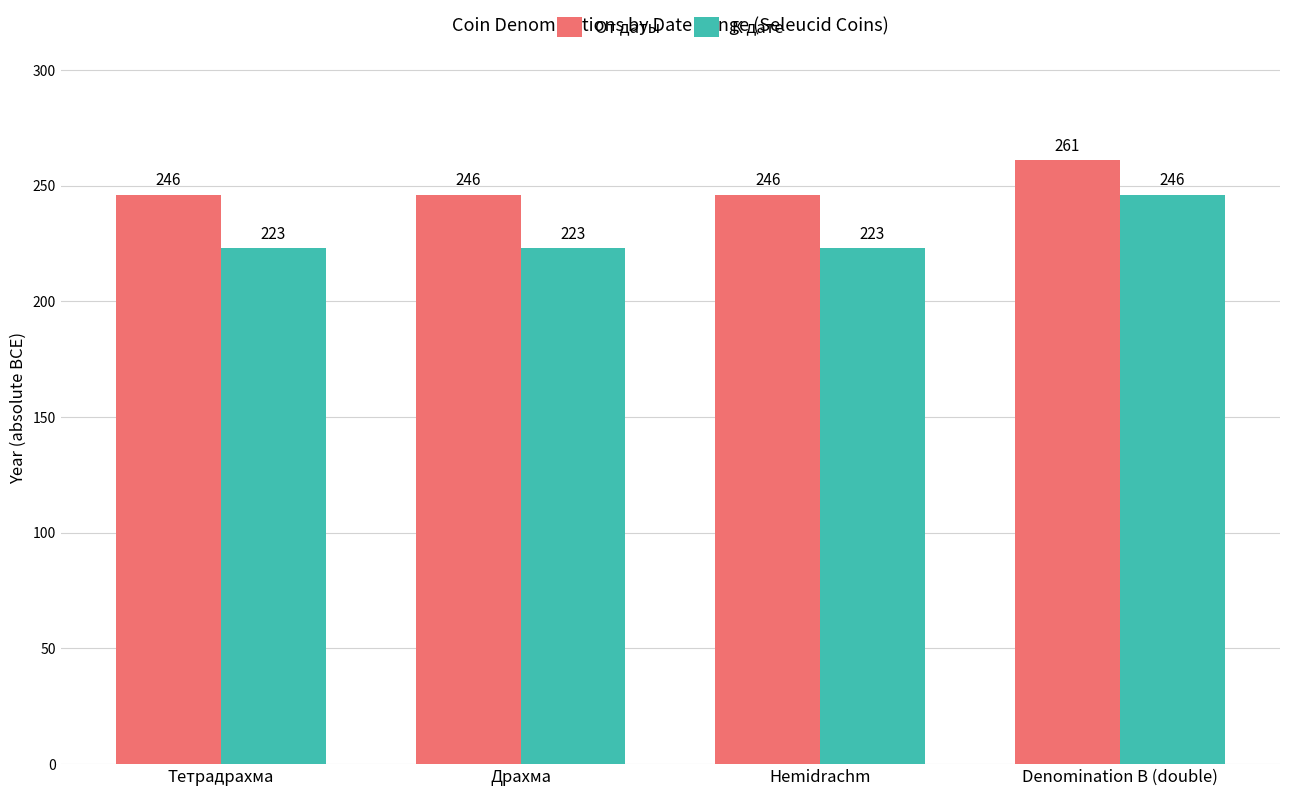

What position from the right is Denomination B (double)?

1